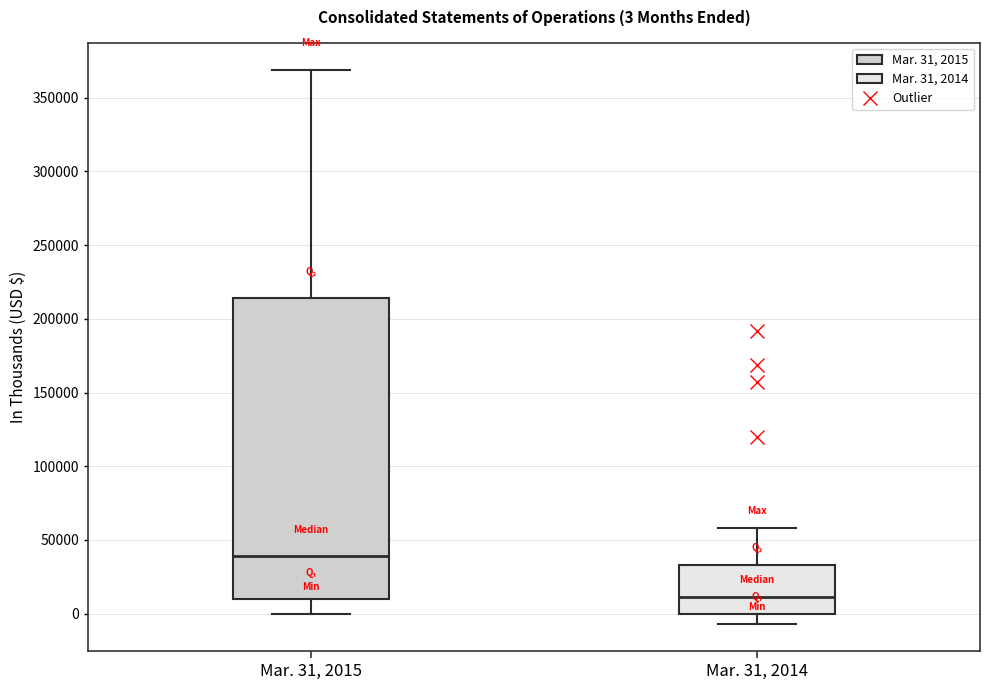

Comparing the boxes themselves (not the whiskers), which one is the tallest?

Mar. 31, 2015